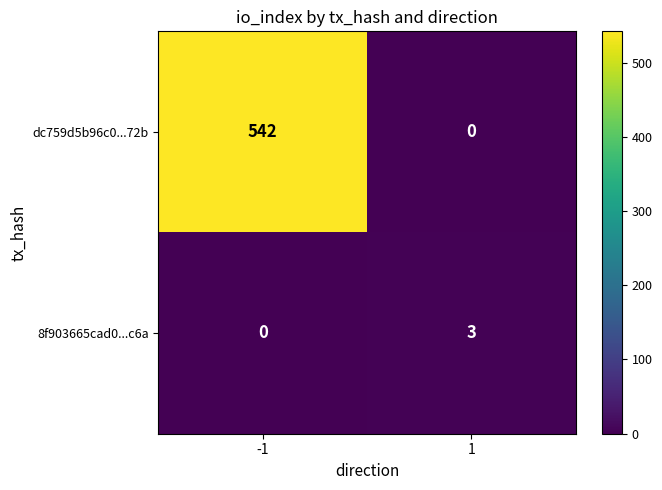

Reading left to right, list all the values displayed in this chart.

dc759d5b96c0...72b: 542	0
8f903665cad0...c6a: 0	3